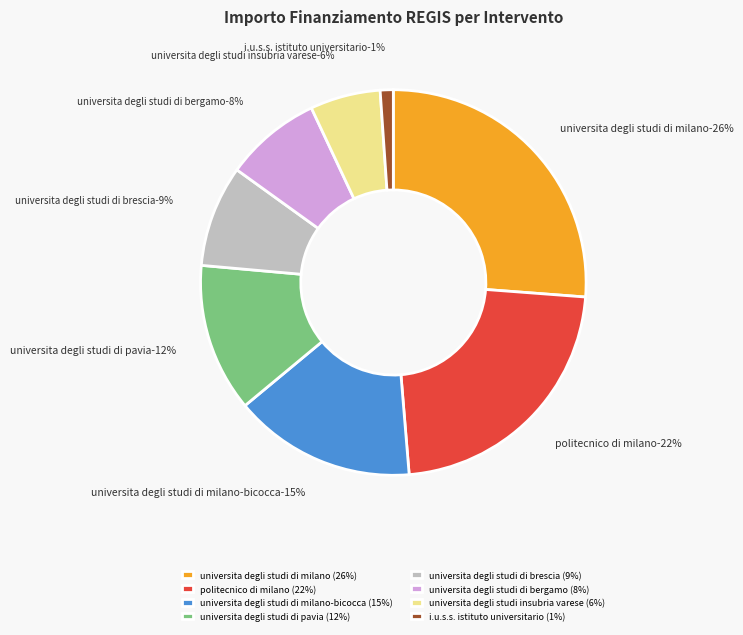

Rank the categories by value from highest to lowest.

UNIVERSITA DEGLI STUDI DI MILANO, POLITECNICO DI MILANO, UNIVERSITA DEGLI STUDI DI MILANO-BICOCCA, UNIVERSITA DEGLI STUDI DI PAVIA, UNIVERSITA DEGLI STUDI DI BRESCIA, UNIVERSITA DEGLI STUDI DI BERGAMO, UNIVERSITA DEGLI STUDI INSUBRIA VARESE, I.U.S.S. ISTITUTO UNIVERSITARIO